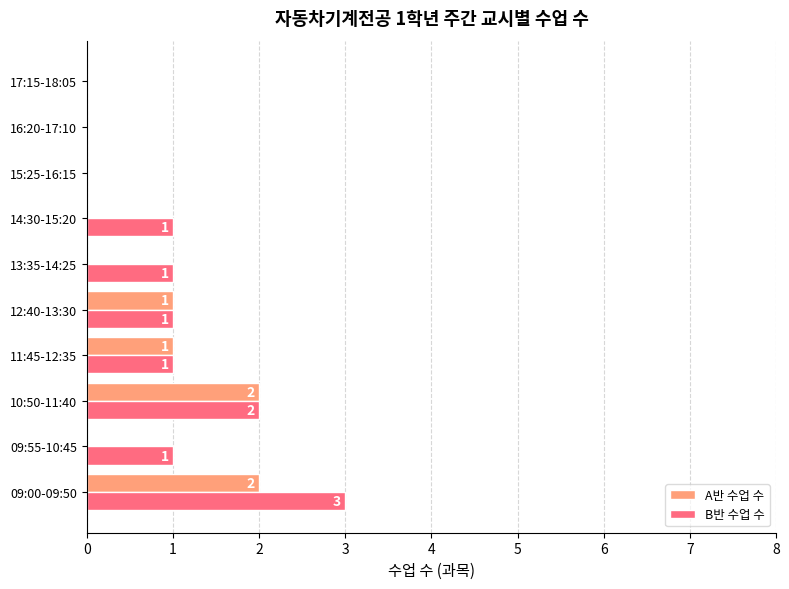

What are all the series names shown in the legend?

A반 수업 수, B반 수업 수